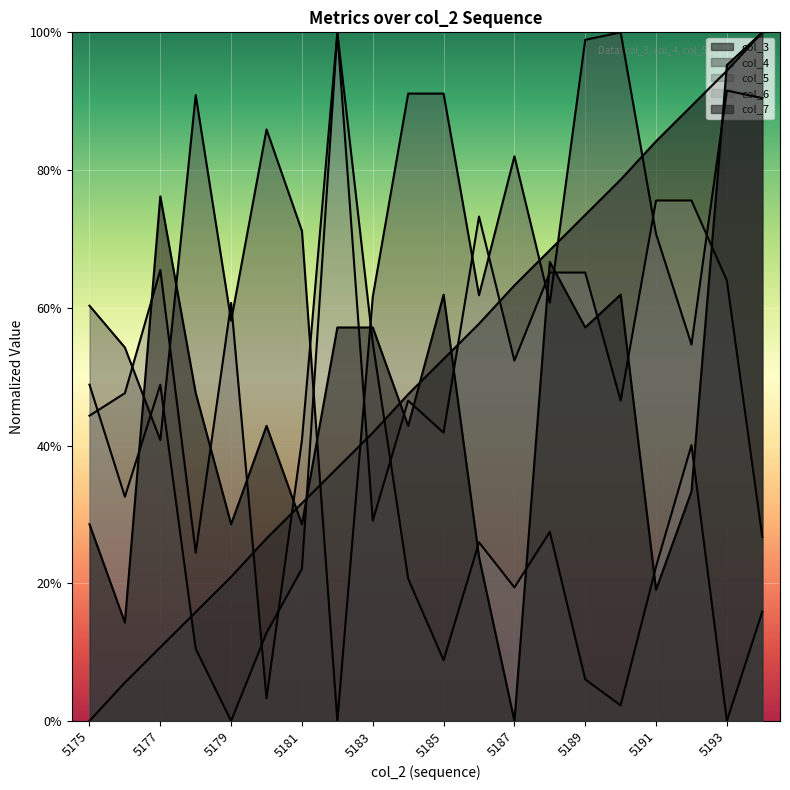

What is the difference between the highest and lowest values at 5194?

0.8